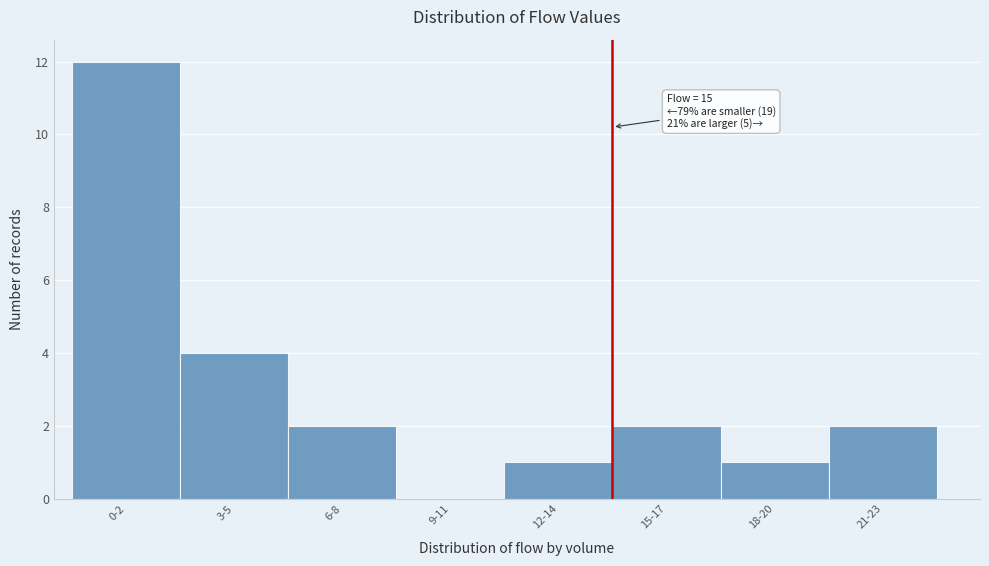

Reading left to right, transcribe all the data shown in this chart.

0-2=12	3-5=4	6-8=2	9-11=0	12-14=1	15-17=2	18-20=1	21-23=2